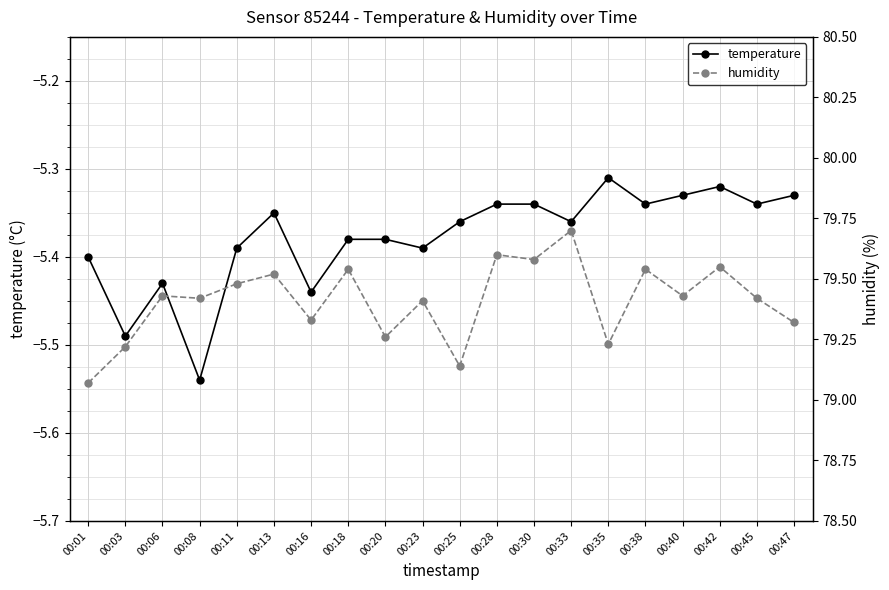

At which label is humidity closest to 79?

00:01